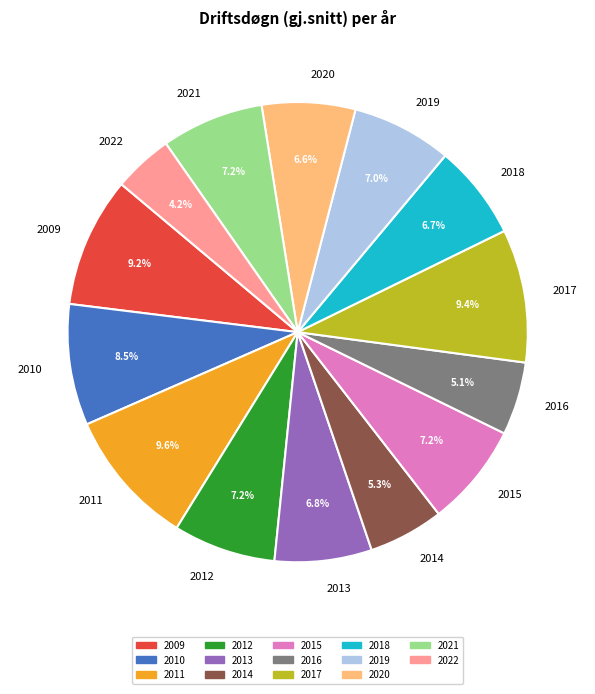

Approximately how many times larger is the value at 2015 compared to 2017?

0.8